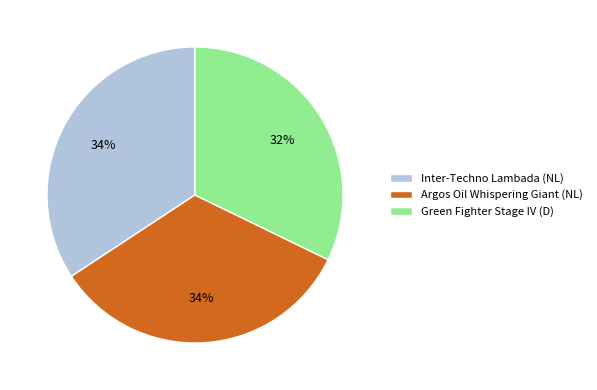

Is there any slice that represents more than half of the pie?

No